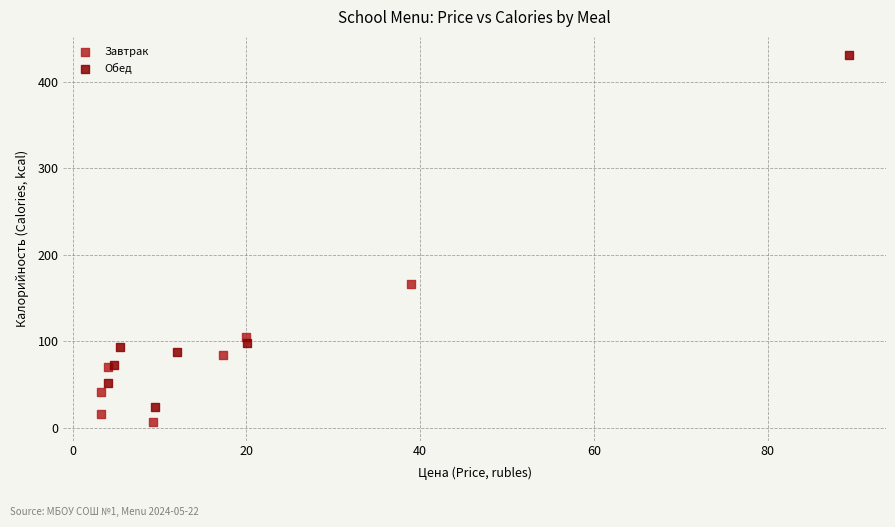

Which series reaches the maximum Y coordinate?

Обед